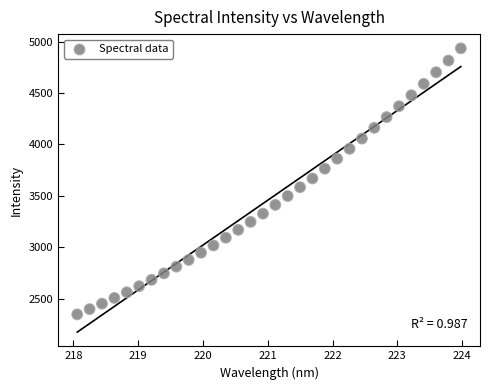

What is the range of X values (max minus min)?

5.9